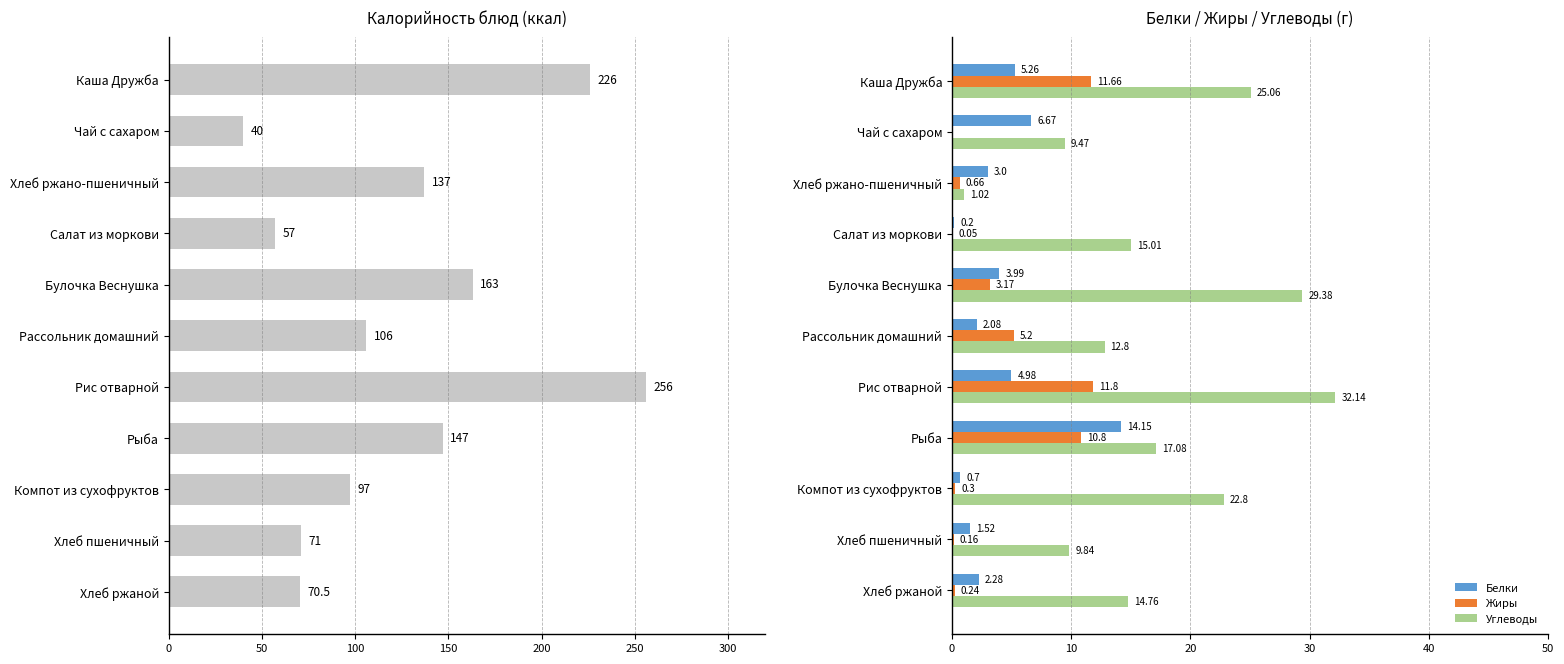

Where is Углеводы nearest to the value 16?

Салат из моркови